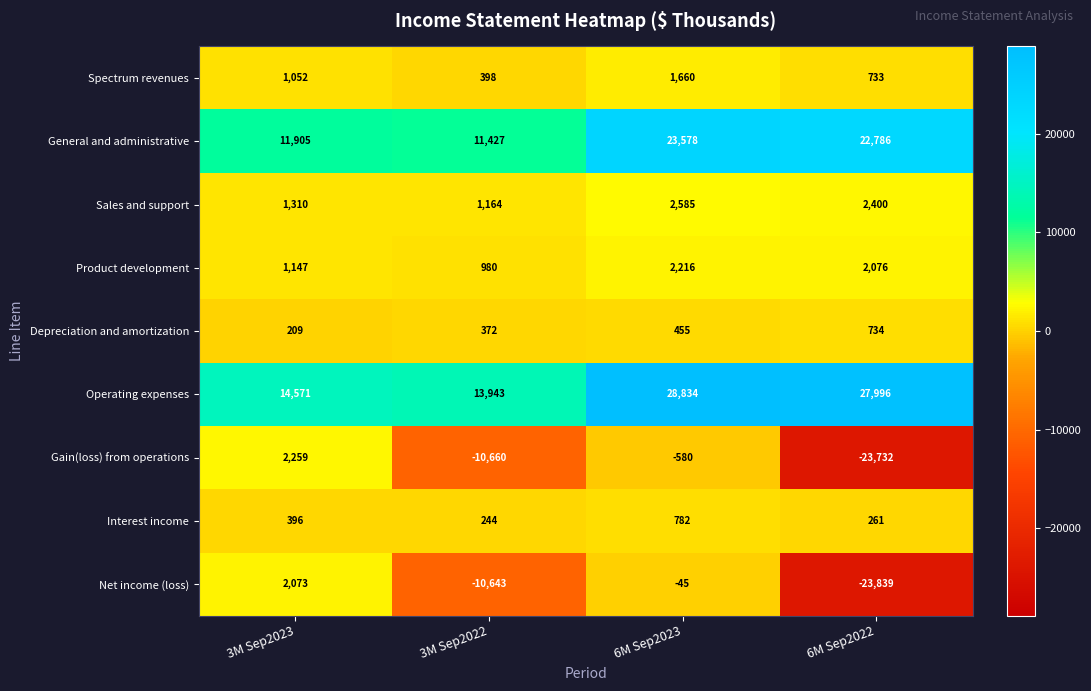

Is the value of Net income (loss) at 3M Sep2023 greater than the value of Operating expenses at 3M Sep2023?

No